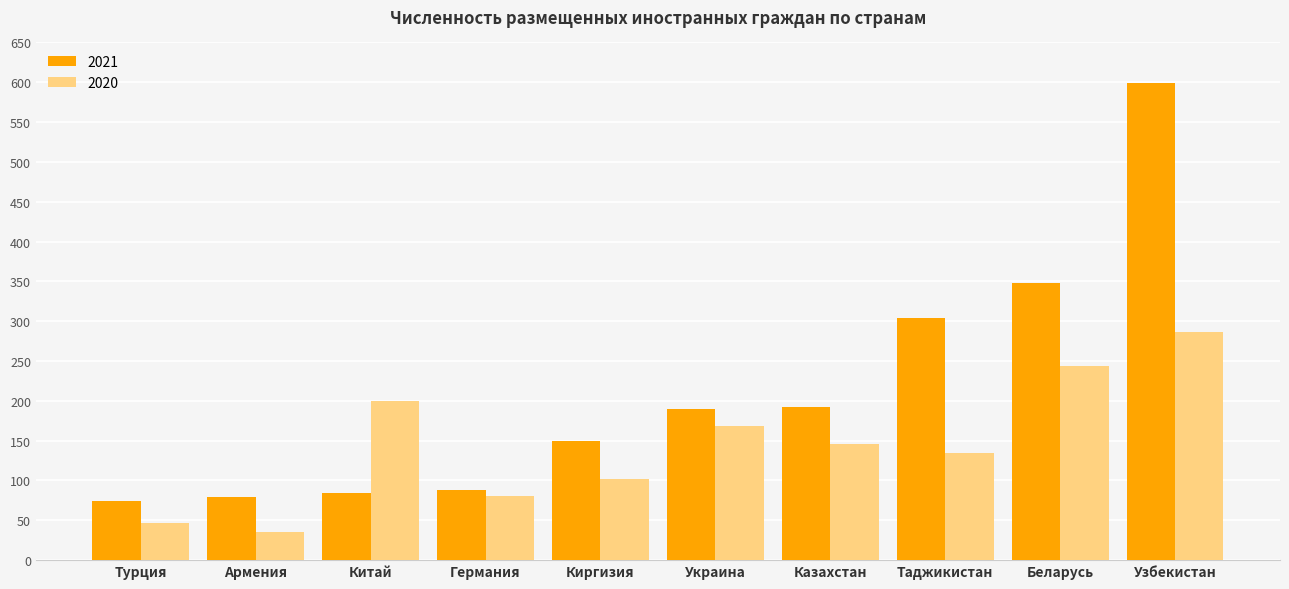

What is the average value of the 2021 series?

211.0